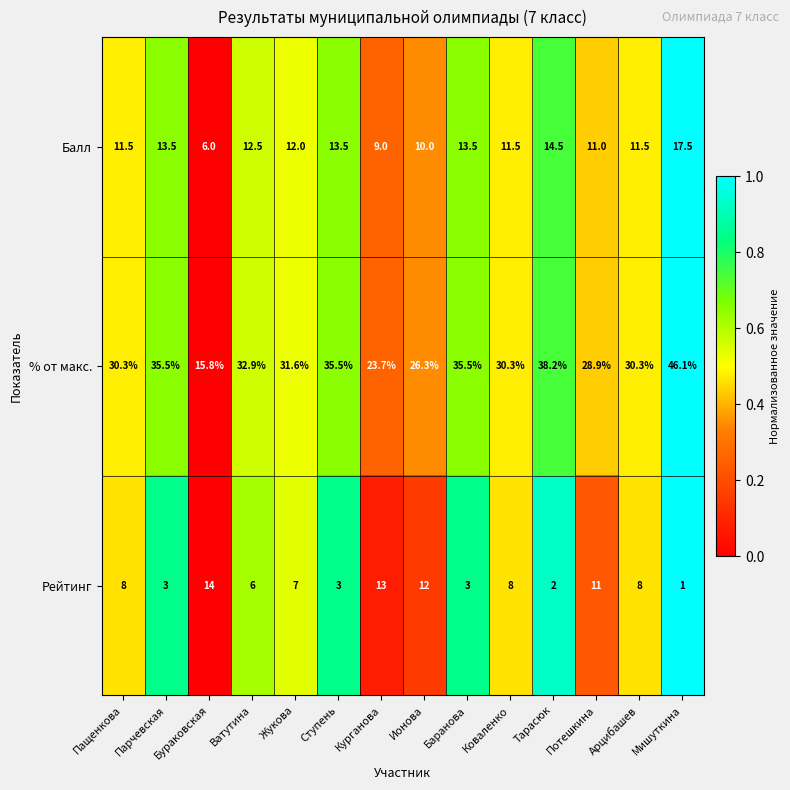

Read the Балл value at Бураковская.

6.0